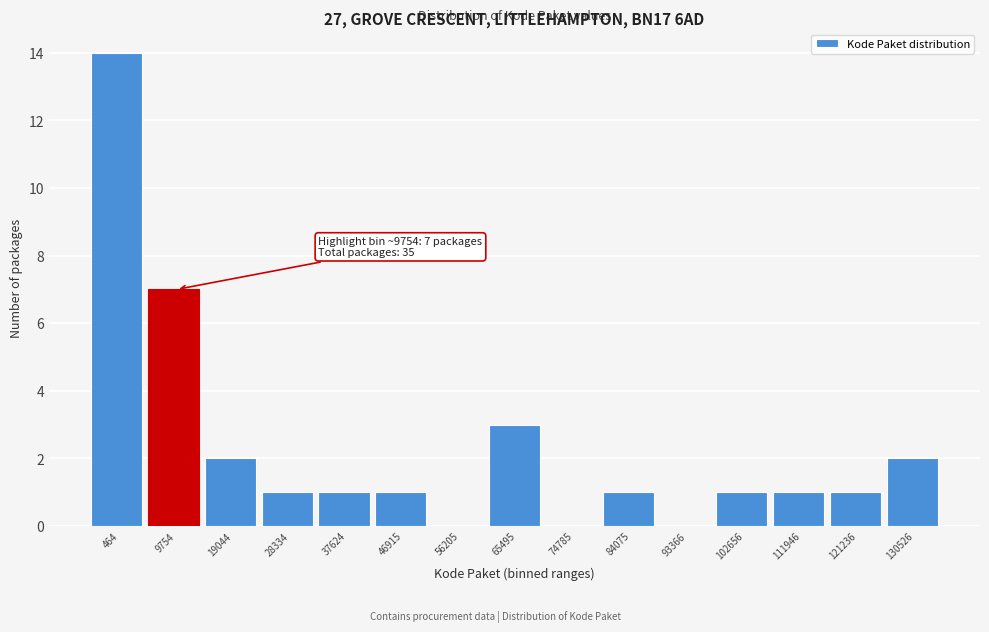

Reading left to right, extract all data points from this chart.

464=14	9754=7	19044=2	28334=1	37624=1	46915=1	56205=0	65495=3	74785=0	84075=1	93366=0	102656=1	111946=1	121236=1	130526=2